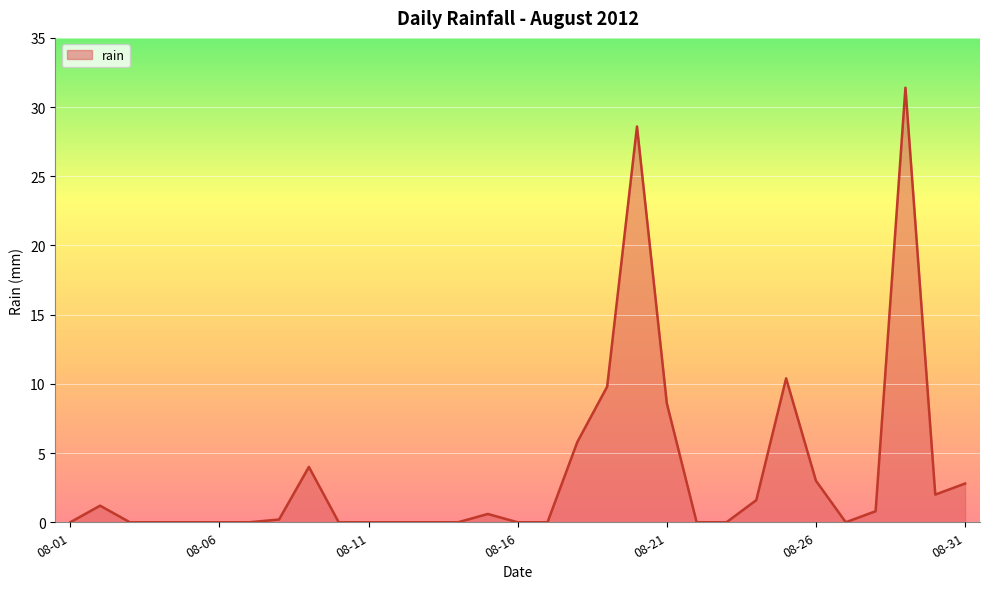

What is the greatest value displayed?

31.4